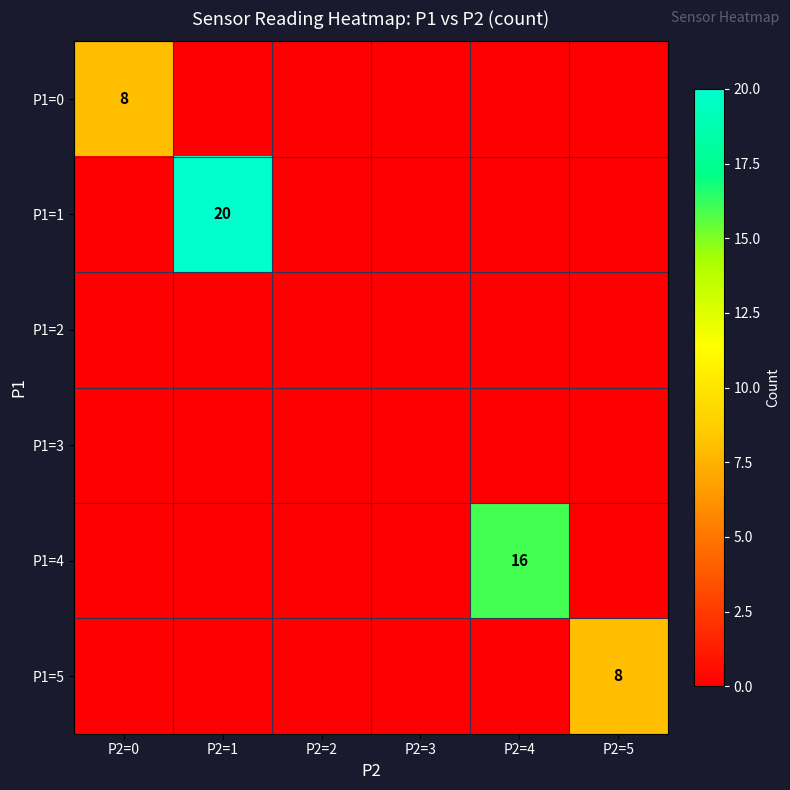

What is the total value across all series at P2=1?

20